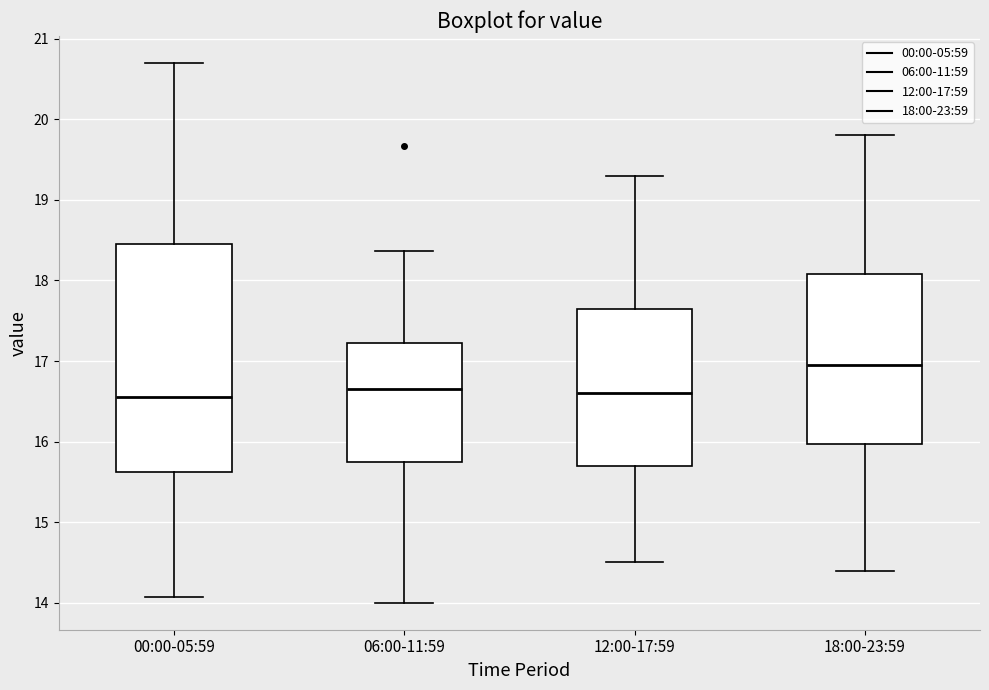

Reading left to right, transcribe this box plot: for each box, give where its median line is, the range the box spans, and where its two whiskers end, as read against the y-axis. The values are not printed on the chart, so give them approximately, as read against the axis.

00:00-05:59: median 16.6, box 15.6 to 18.5, whiskers 14.1 to 20.7
06:00-11:59: median 16.7, box 15.8 to 17.2, whiskers 14.0 to 18.4
12:00-17:59: median 16.6, box 15.7 to 17.7, whiskers 14.5 to 19.3
18:00-23:59: median 17.0, box 16.0 to 18.1, whiskers 14.4 to 19.8